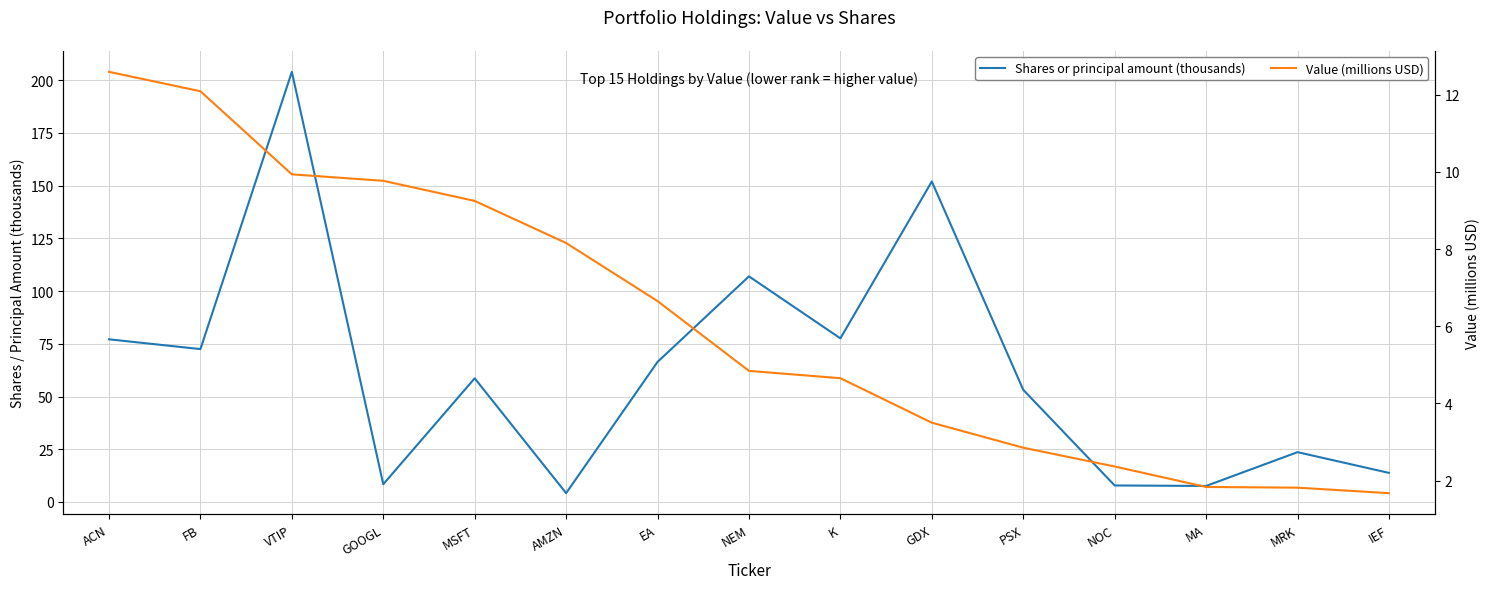

True or false: Shares or principal amount (thousands) and Value (millions USD) cross at least once.

True